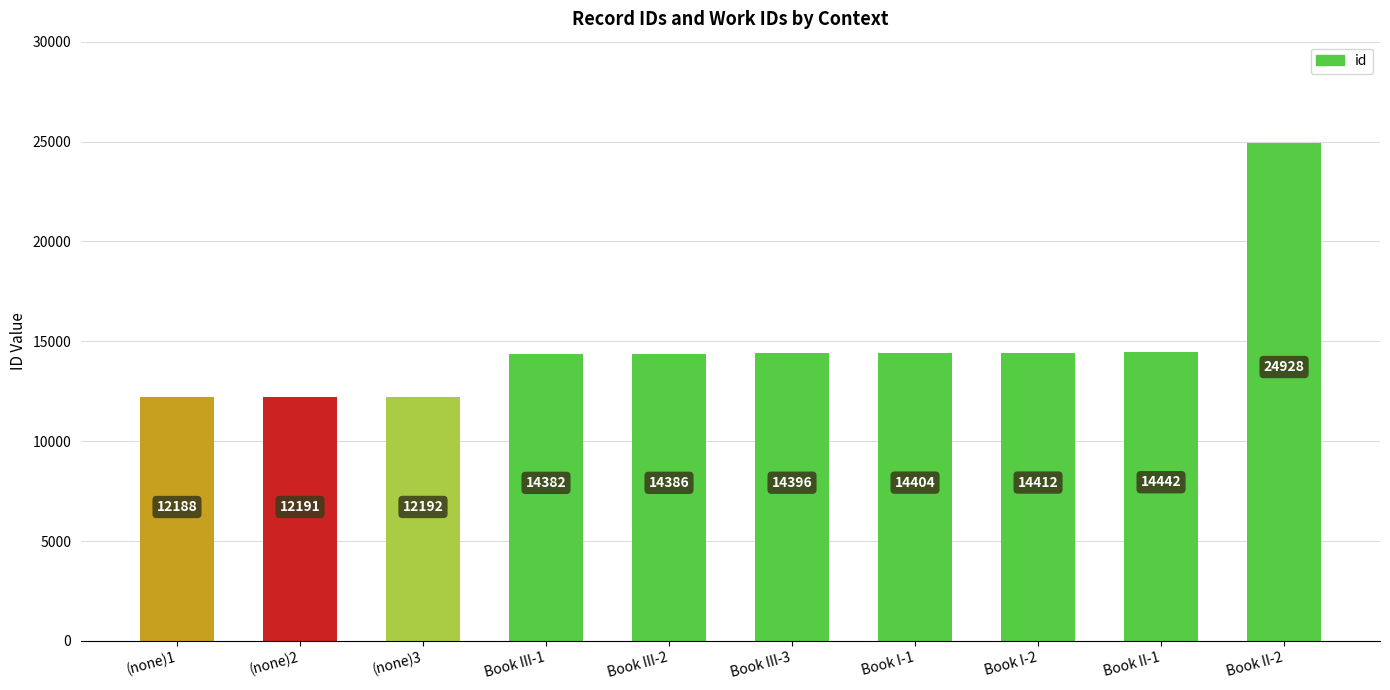

At which label is the value closest to 18558?

Book II-1